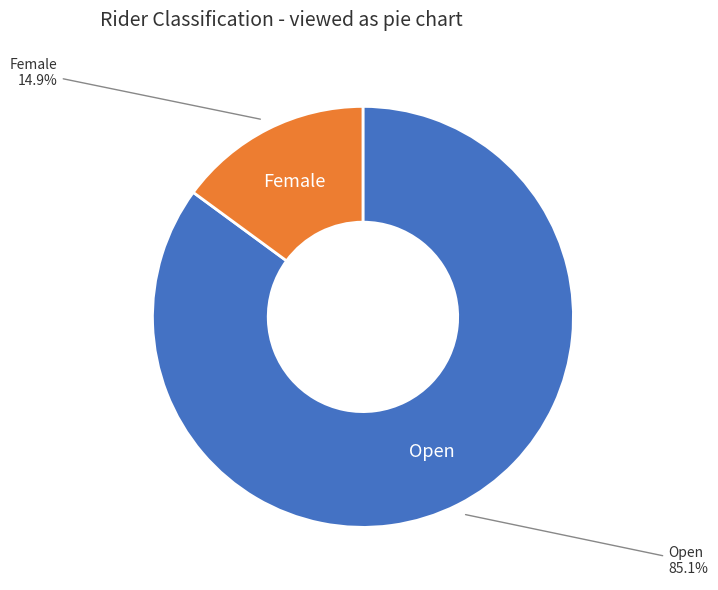

What is the largest slice in the pie chart?

Open